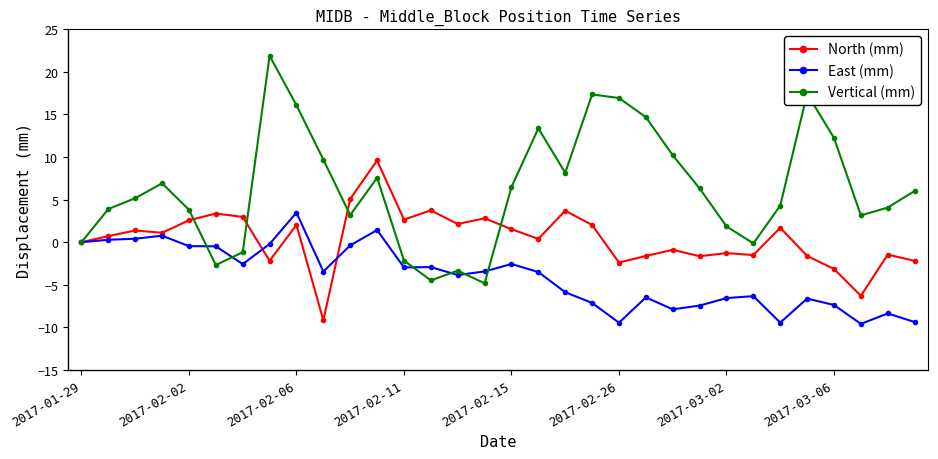

What is the value of the North (mm) point at the 31st from the left?

-1.4